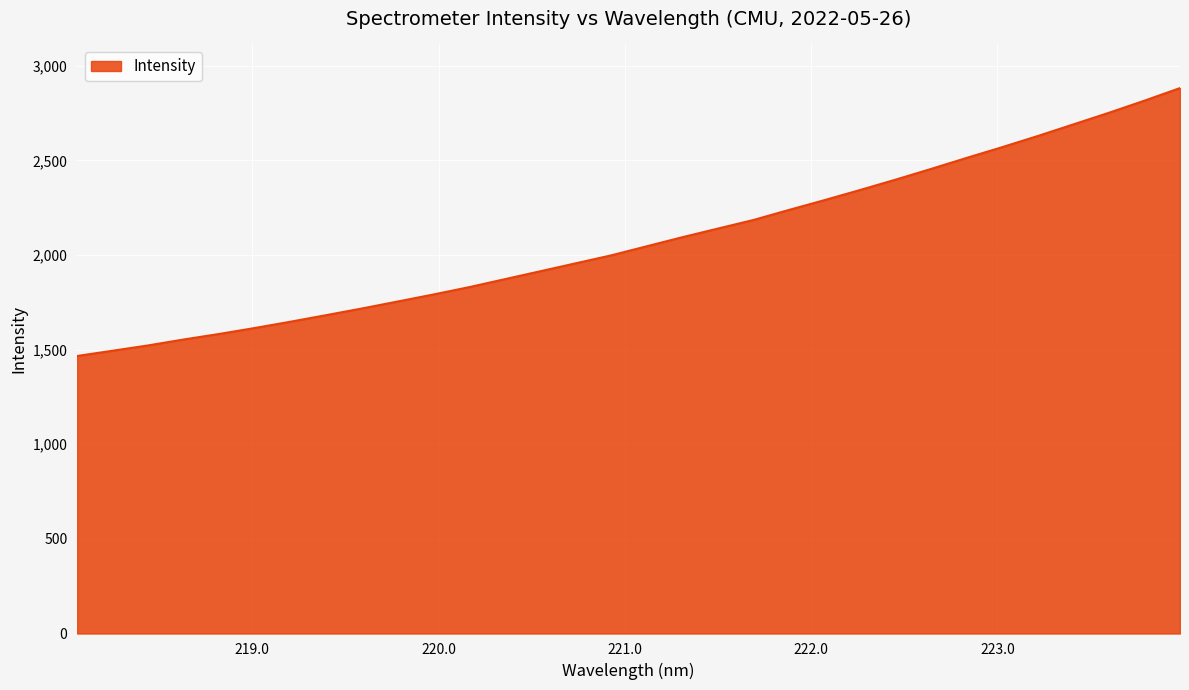

Reading left to right, list all the values displayed in this chart.

1466.6	1494.5	1522.7	1554.1	1583.4	1614.9	1648.1	1682.7	1717.8	1754.4	1791.5	1830.0	1872.1	1914.1	1956.3	1998.4	2046.4	2094.3	2140.0	2185.4	2238.5	2290.4	2343.9	2398.7	2455.4	2513.7	2570.5	2629.3	2690.6	2752.0	2816.0	2882.5